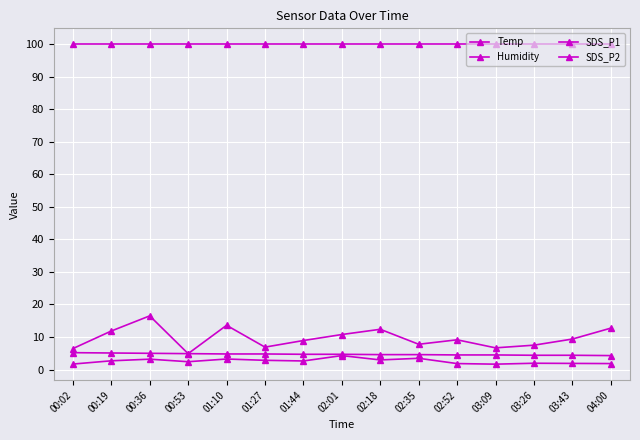

Reading left to right, list all the values displayed in this chart.

Temp: 5.2	5.1	5.0	4.9	4.8	4.8	4.7	4.7	4.6	4.6	4.5	4.5	4.4	4.4	4.3
Humidity: 99.9	99.9	99.9	99.9	99.9	99.9	99.9	99.9	99.9	99.9	99.9	99.9	99.9	99.9	99.9
SDS_P1: 6.5	11.8	16.5	4.9	13.6	6.9	8.9	10.8	12.4	7.8	9.2	6.7	7.5	9.4	12.7
SDS_P2: 1.7	2.7	3.2	2.4	3.2	2.9	2.6	4.3	3.0	3.5	1.9	1.7	1.9	1.9	1.9